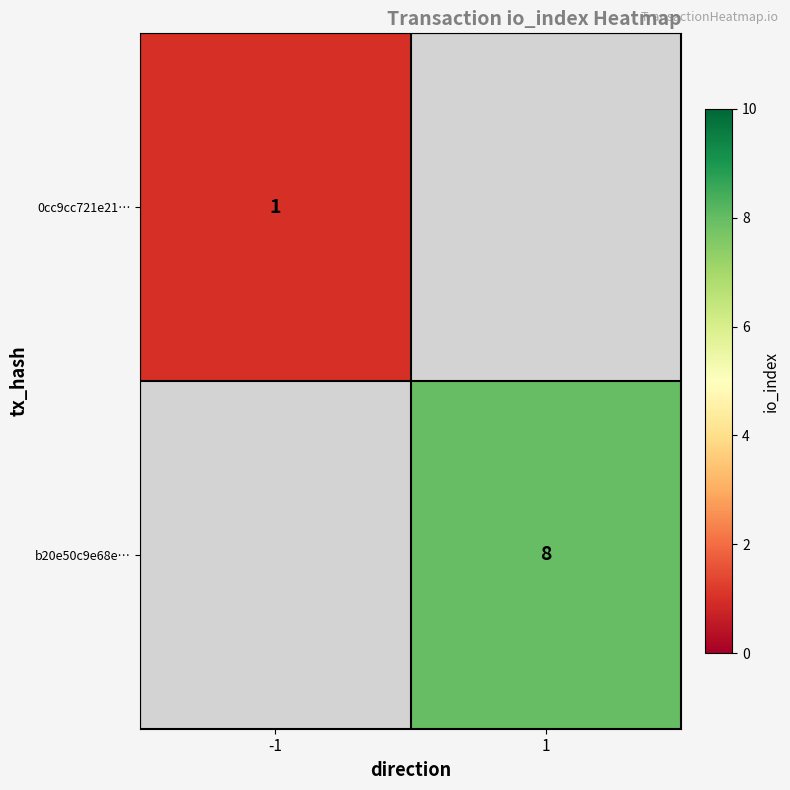

The value of 0cc9cc721e21… at -1 is 1.8. True or false?

False